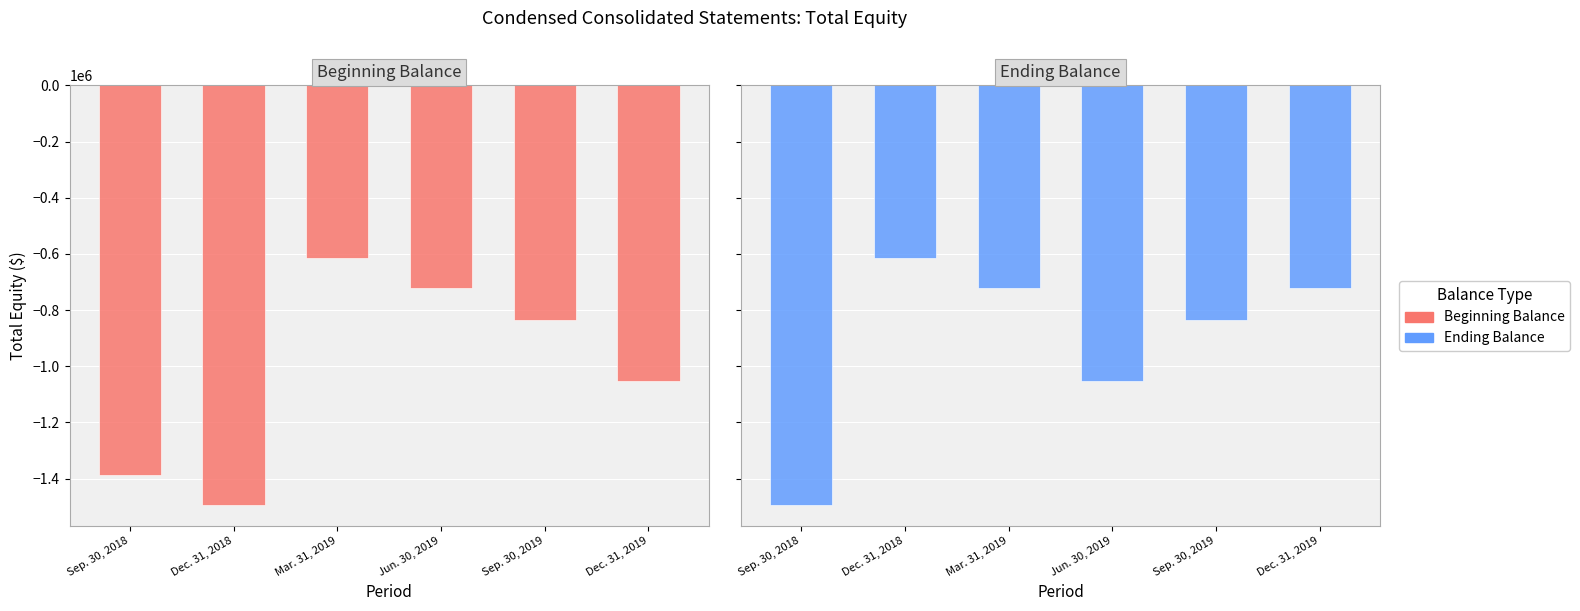

Reading right to left, transcribe all the data shown in this chart.

Beginning Balance: Dec. 31, 2019=-1052954	Sep. 30, 2019=-834498	Jun. 30, 2019=-723267	Mar. 31, 2019=-615793	Dec. 31, 2018=-1494189	Sep. 30, 2018=-1387461
Ending Balance: Dec. 31, 2019=-723267	Sep. 30, 2019=-834498	Jun. 30, 2019=-1052954	Mar. 31, 2019=-723267	Dec. 31, 2018=-615793	Sep. 30, 2018=-1494189